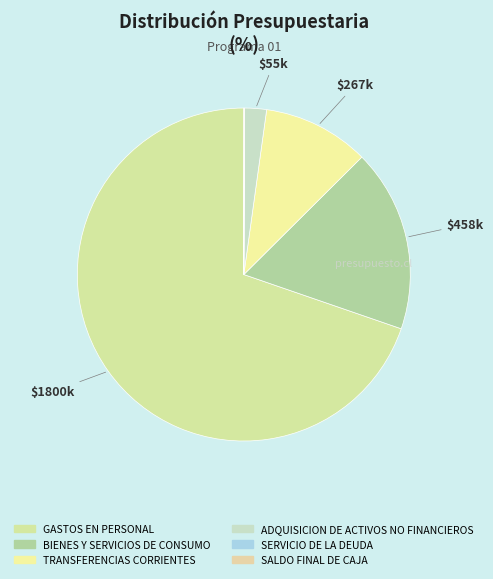

Which slice represents more than half of the pie?

GASTOS EN PERSONAL